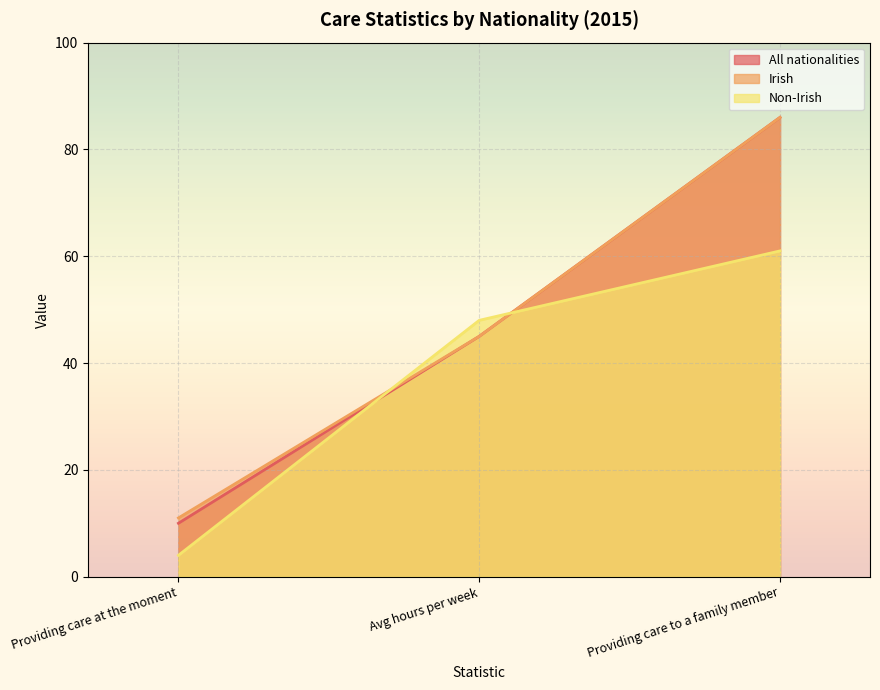

What is the difference between the maximum and minimum values in the All nationalities series?

76